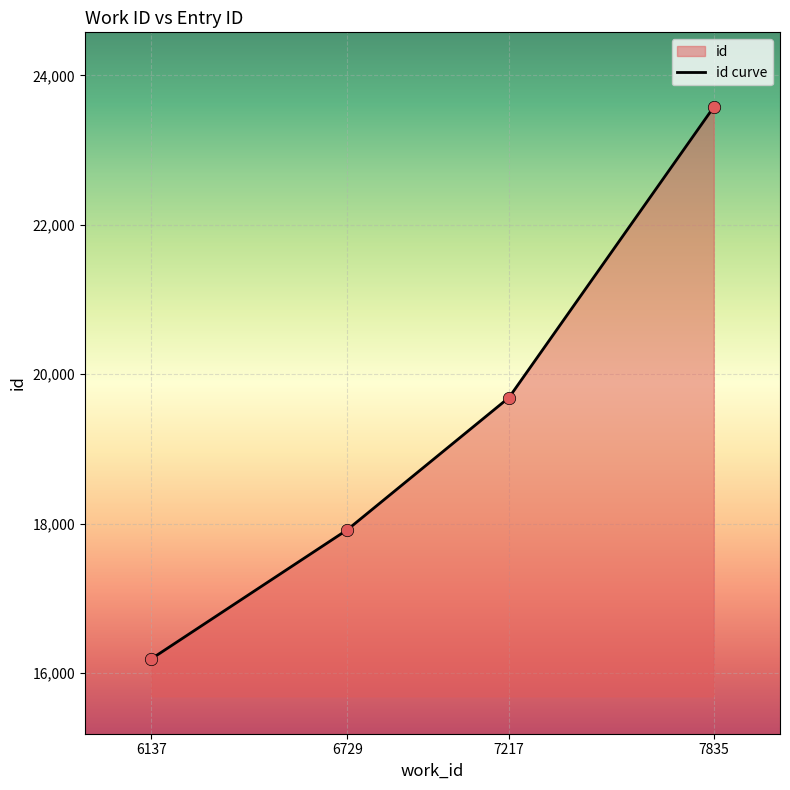

What is the ratio of the value at 6729 to the value at 6137?

1.1